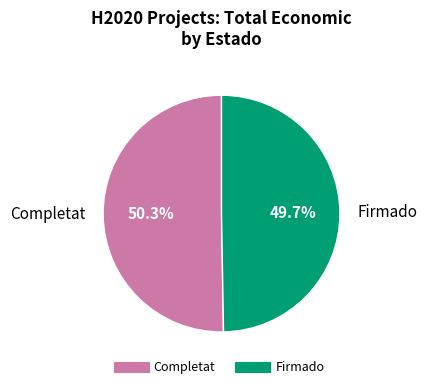

Does any single category account for the majority?

Yes